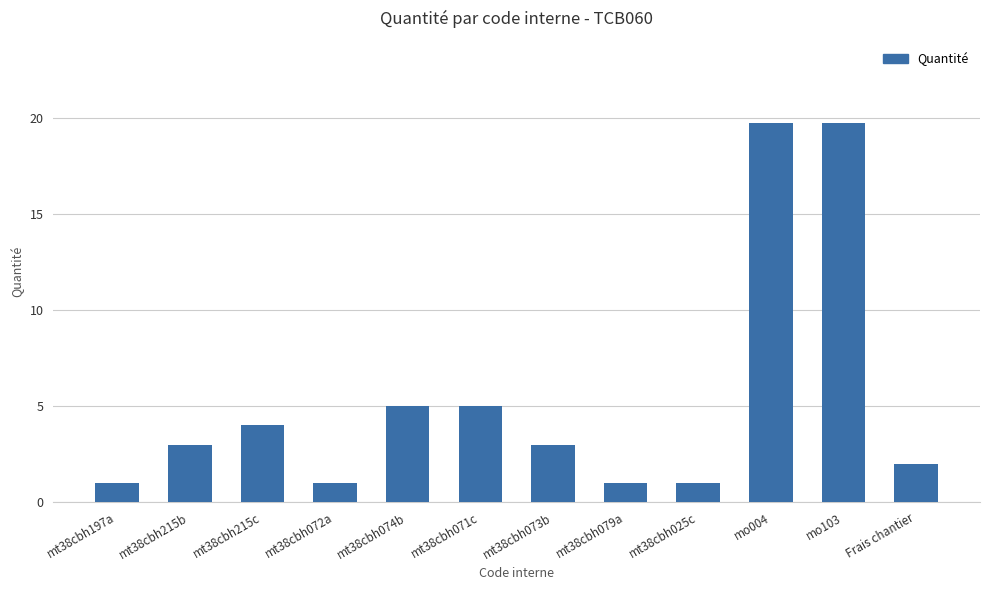

What is the value of the 5th bar from the left?

5.0